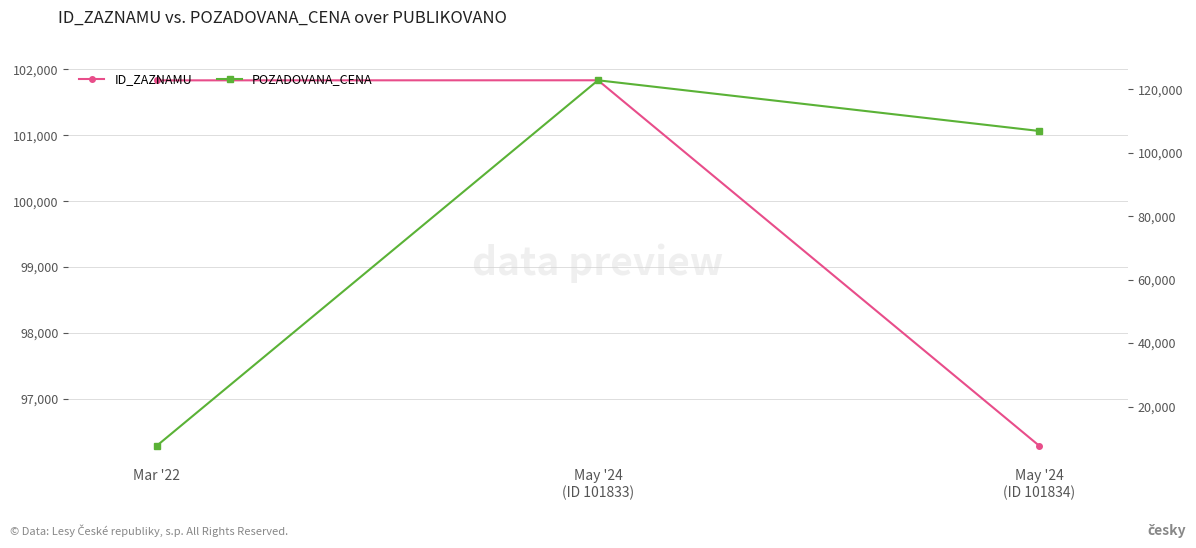

What is the sum of all POZADOVANA_CENA values?

237360